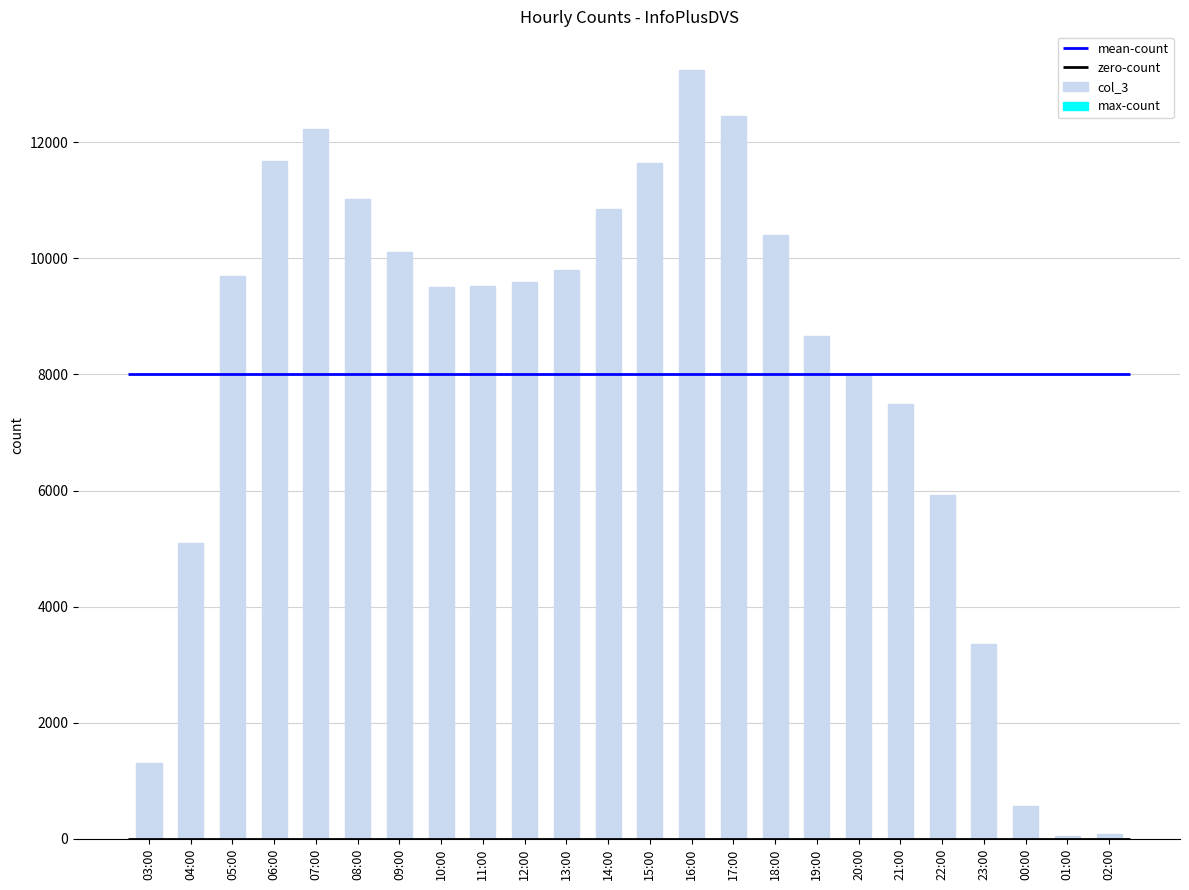

What is the maximum value shown in the chart?

13246